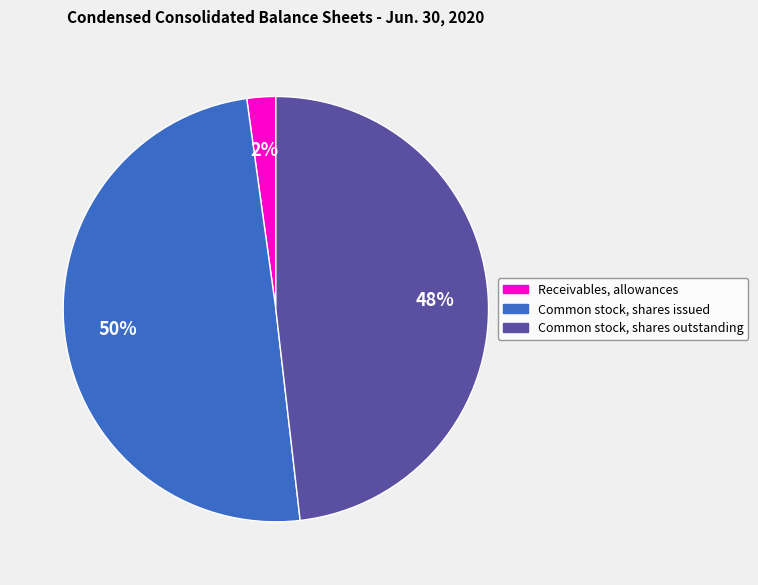

Is the sum of Receivables, allowances and Common stock, shares issued greater than half?

Yes